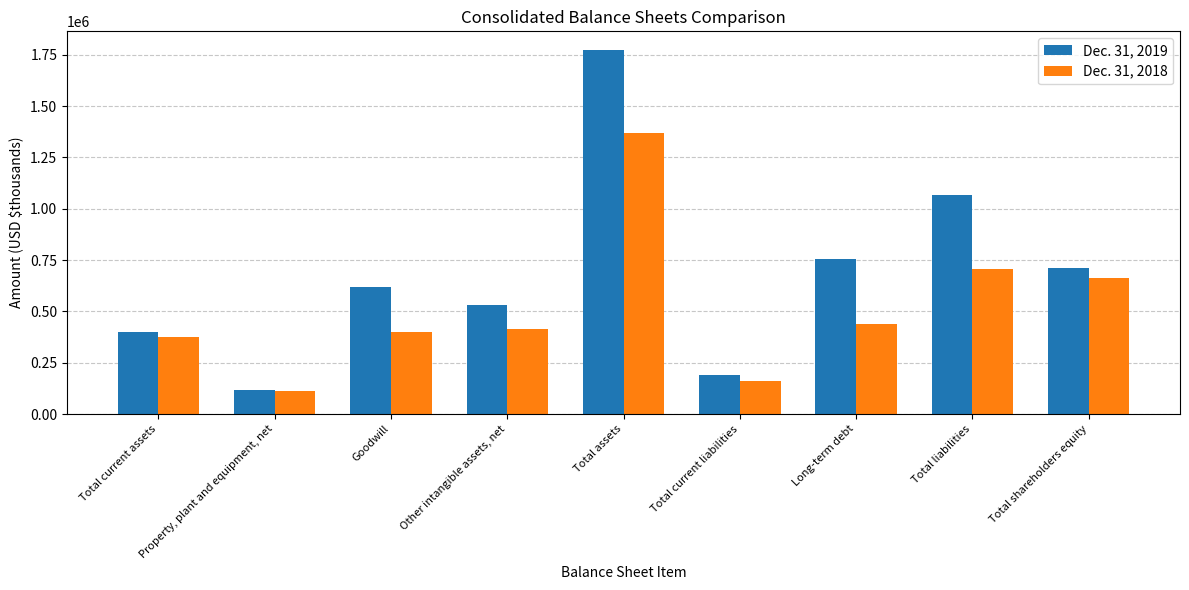

What is the average value of the Dec. 31, 2019 series?

684508